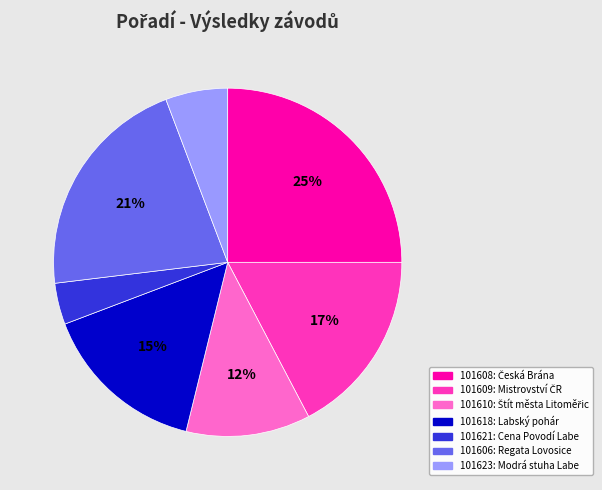

Rank the categories by value from lowest to highest.

101621, 101623, 101610, 101618, 101609, 101606, 101608